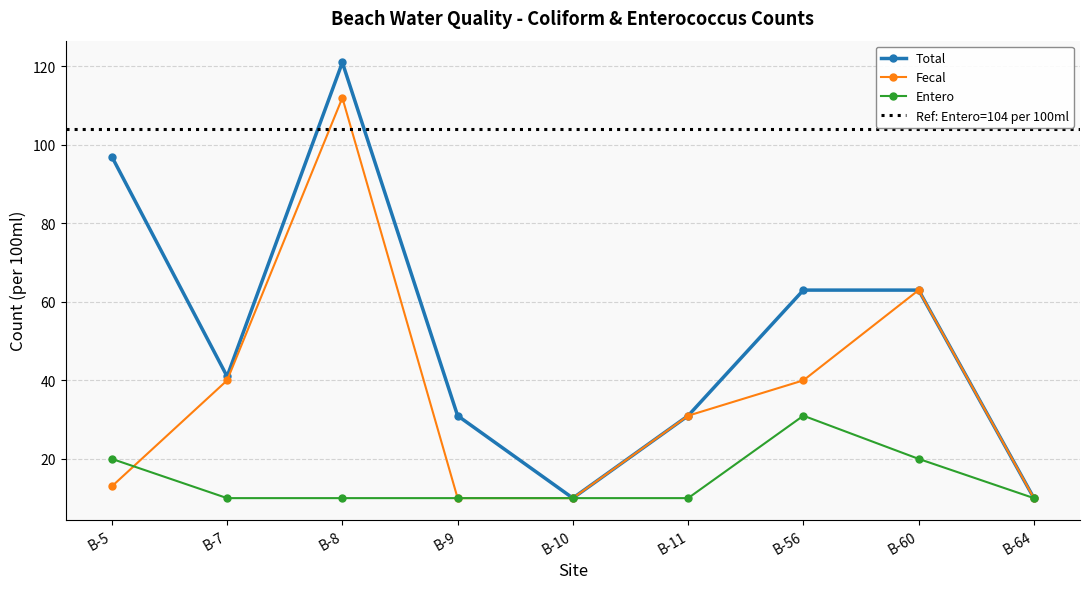

Between B-7 and B-10, which series saw the biggest shift?

Total